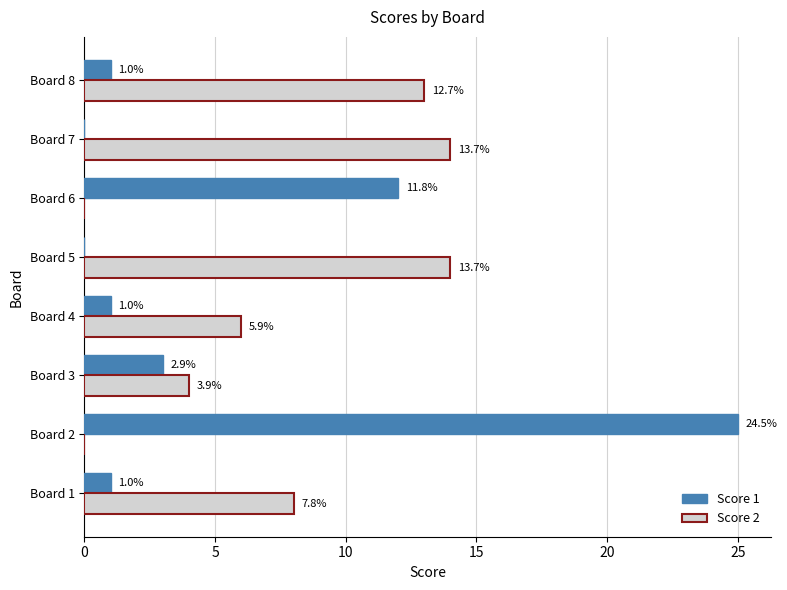

At how many categories does at least one series exceed 23?

1